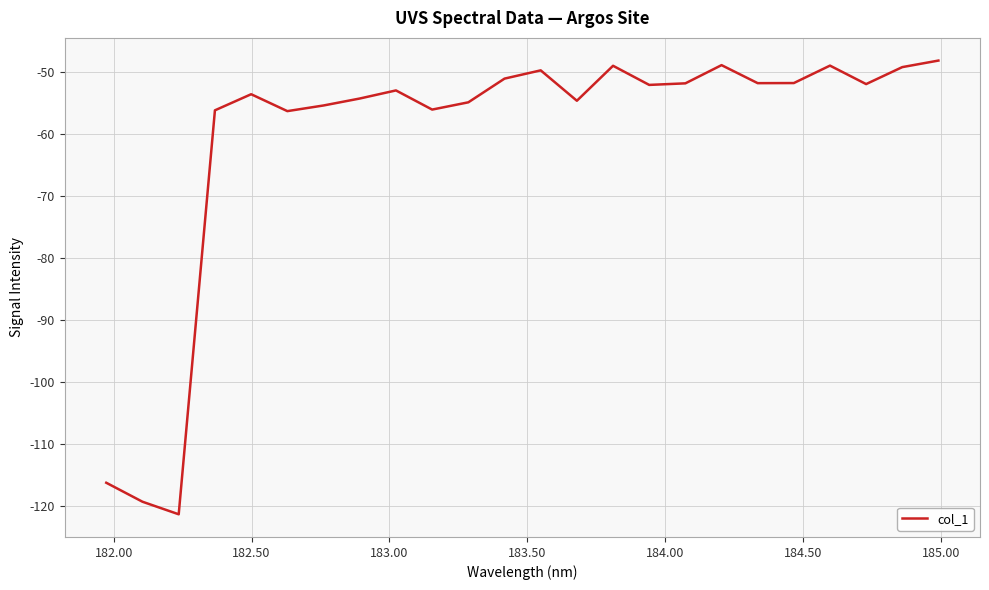

What is the maximum value shown in the chart?

-48.1